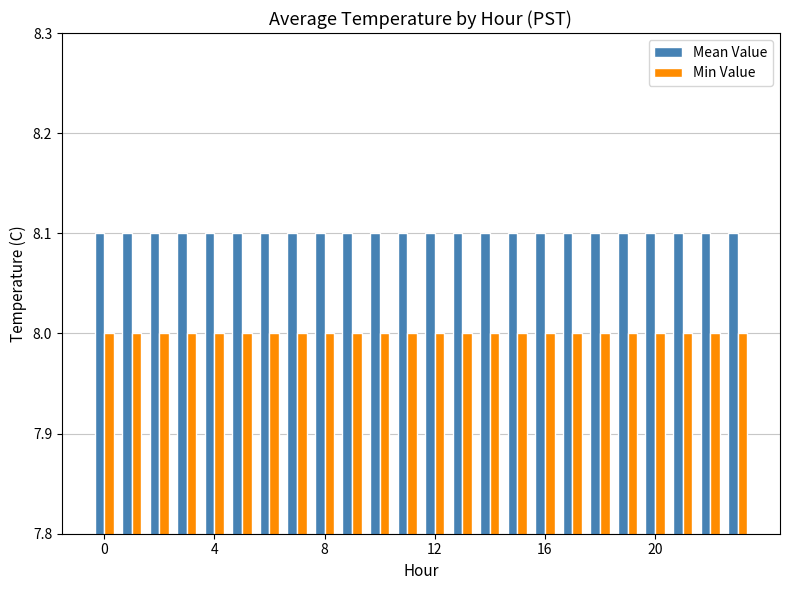

What is the greatest value displayed?

8.1